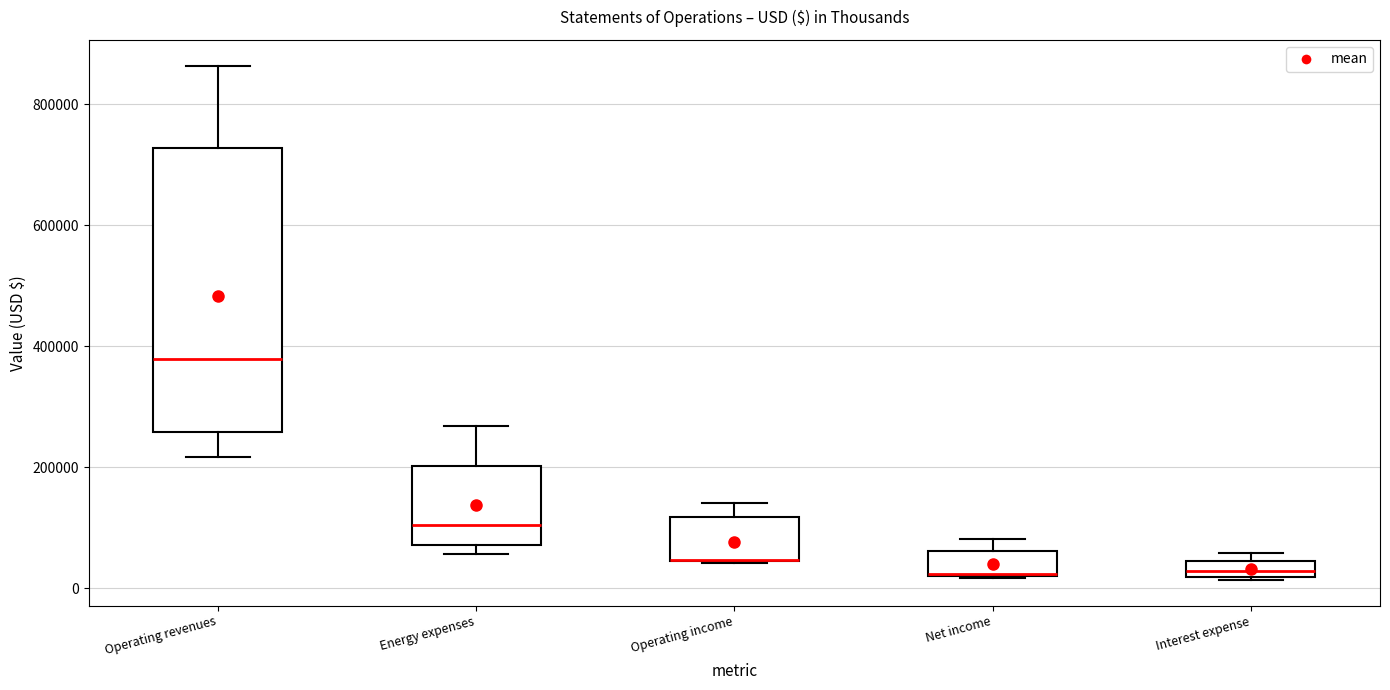

Where does the median line of the box for Operating revenues sit on the y-axis? The values are not printed on the chart, so give them approximately, as read against the axis.

380000